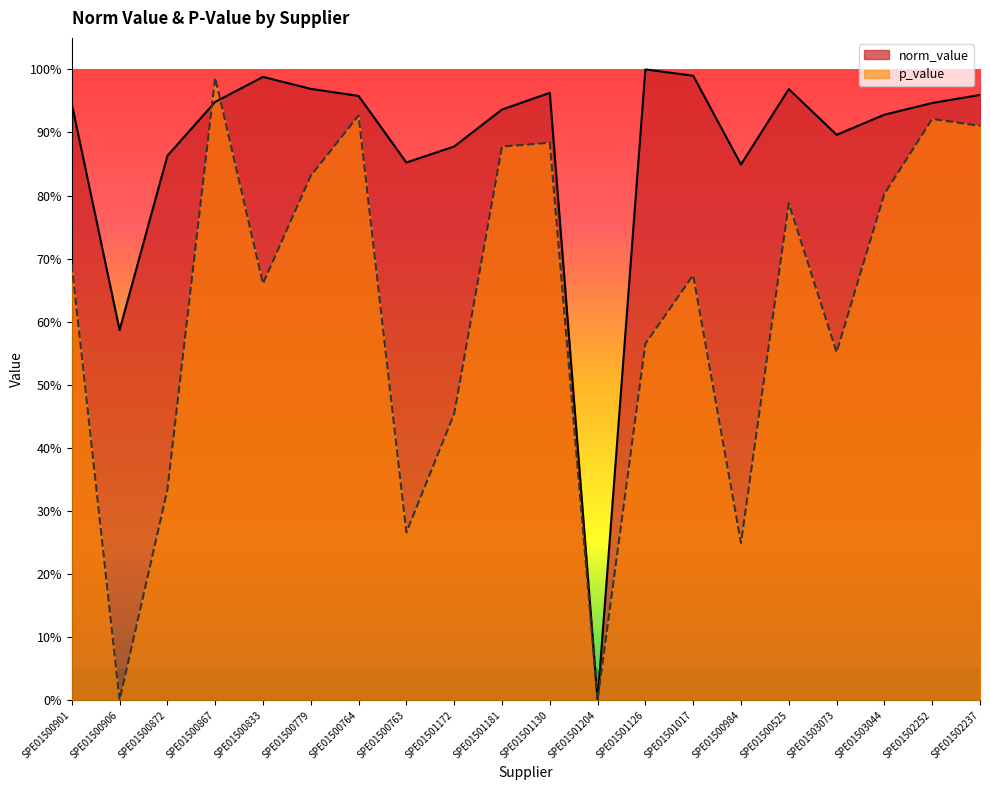

The norm_value series shows 1.0 at SPE01501130. True or false?

True